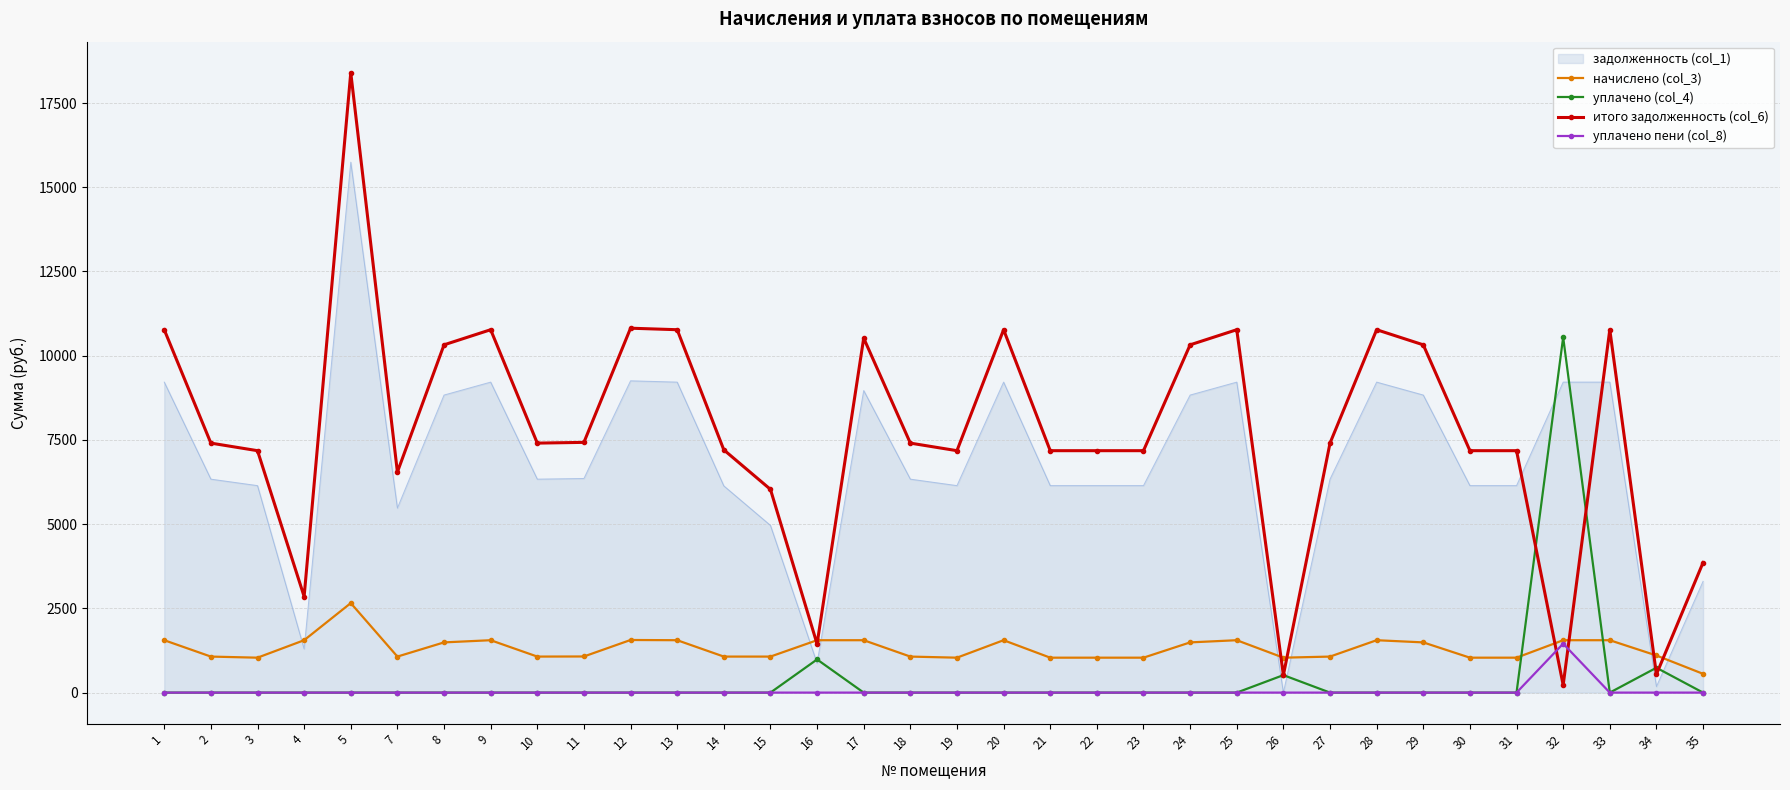

True or false: уплачено (col_4) and начислено (col_3) intersect in this chart.

True